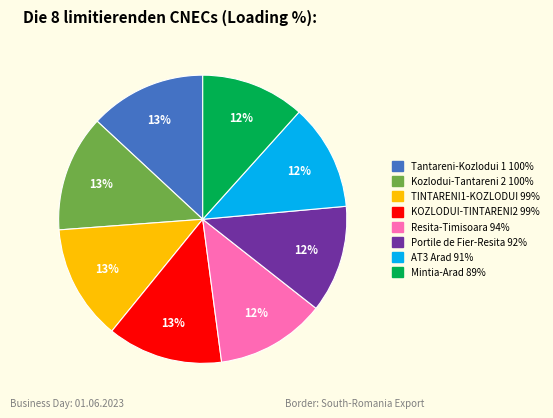

To the nearest percent, what is the difference between the largest and smallest slice percentages?

1%